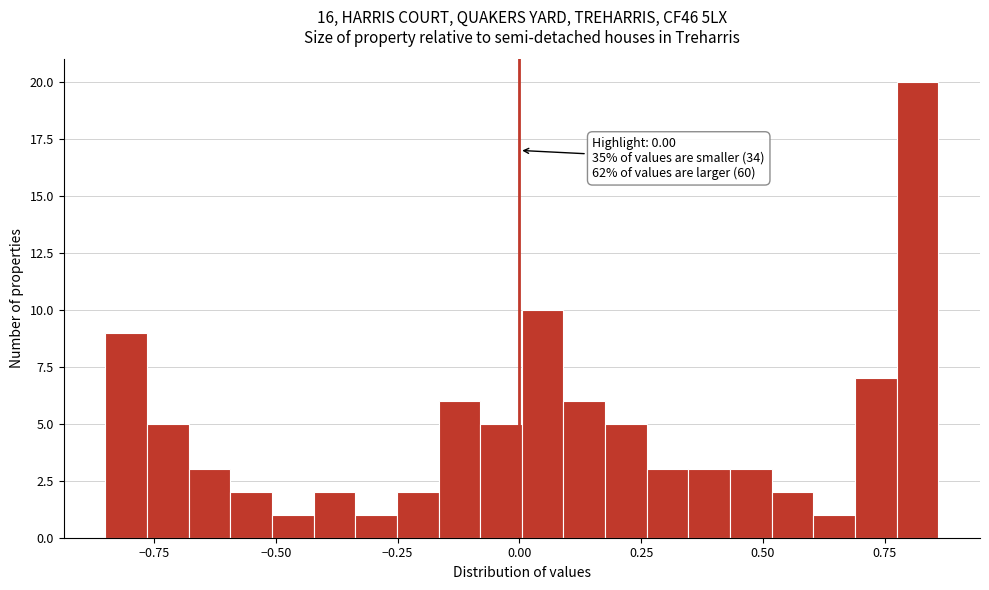

Read against the x-axis, roughly where is the centre of the tallest bar?

0.80